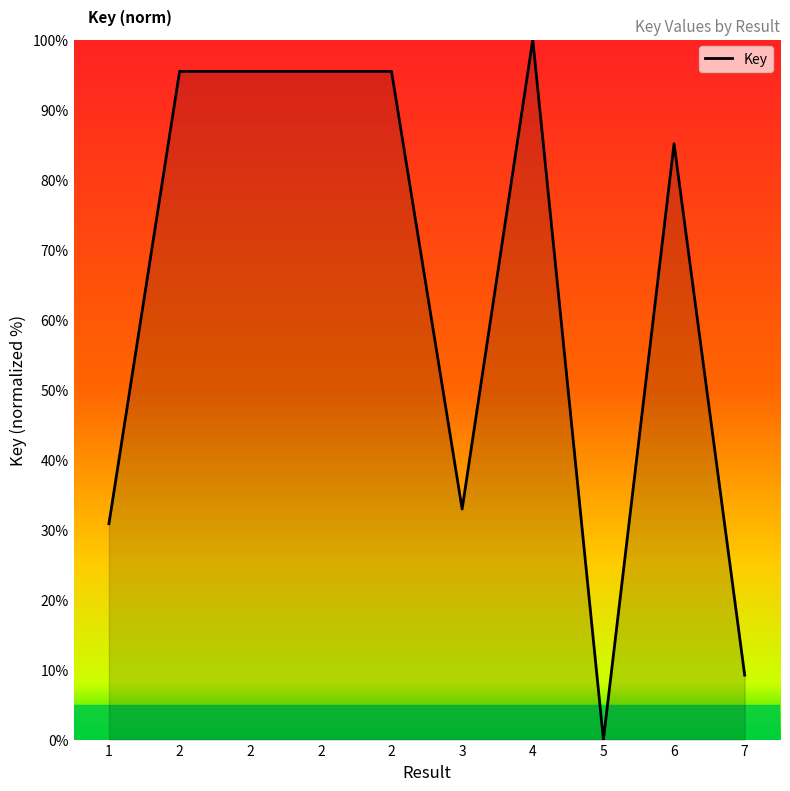

Does the chart have visible grid lines?

No